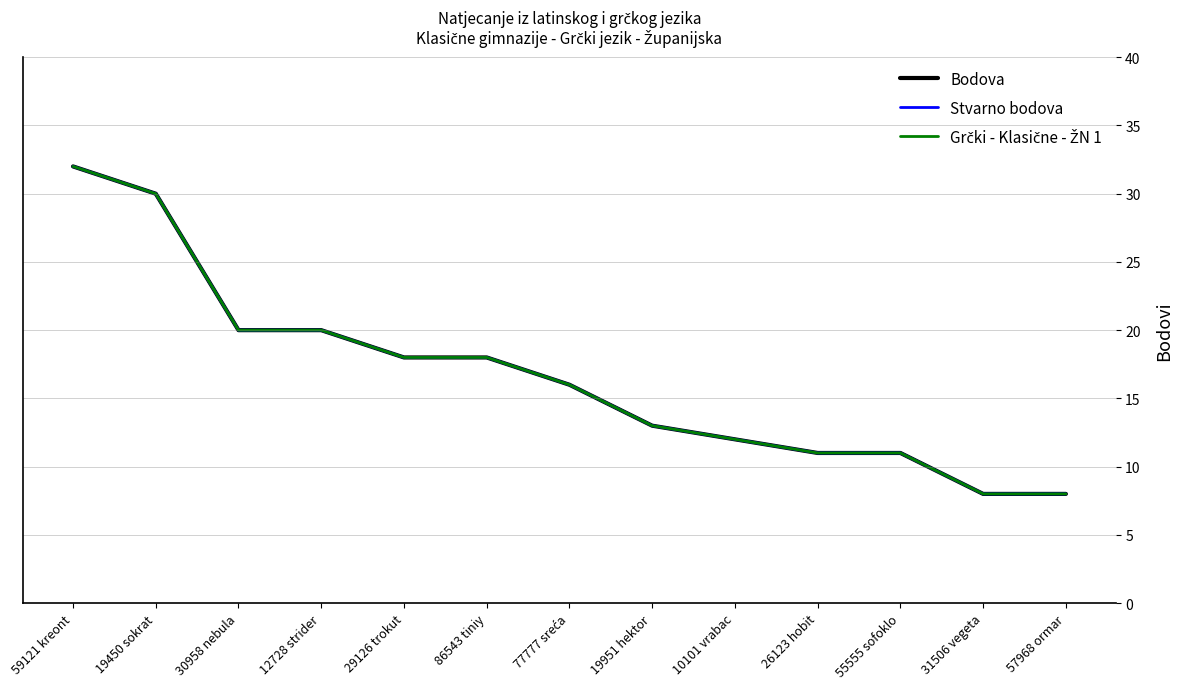

Does the chart have visible grid lines?

No